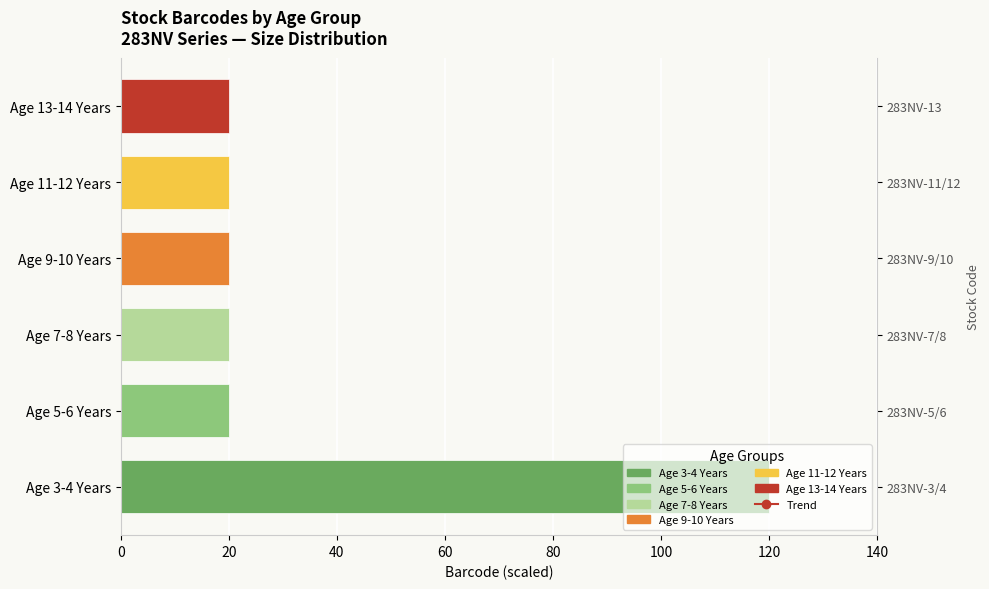

Between 60 and 100, which series saw the biggest shift?

Trend